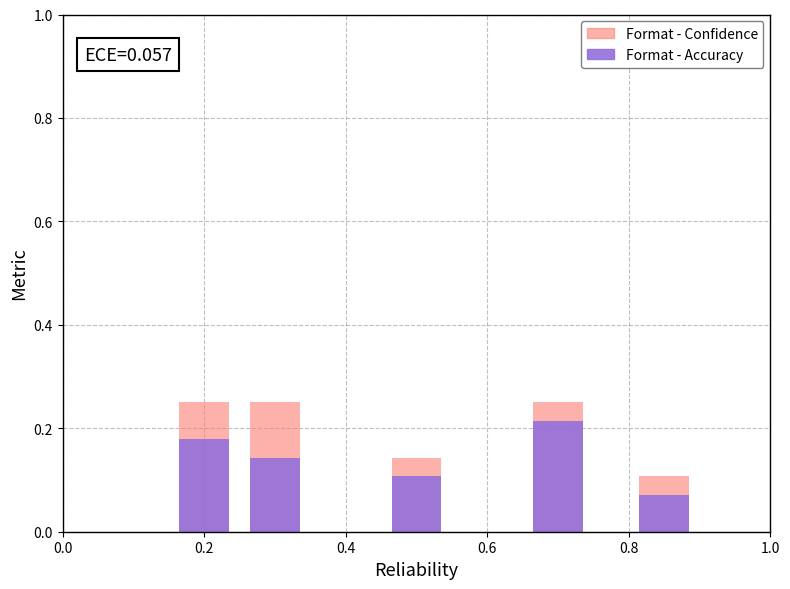

What are all the series names shown in the legend?

Format - Confidence, Format - Accuracy